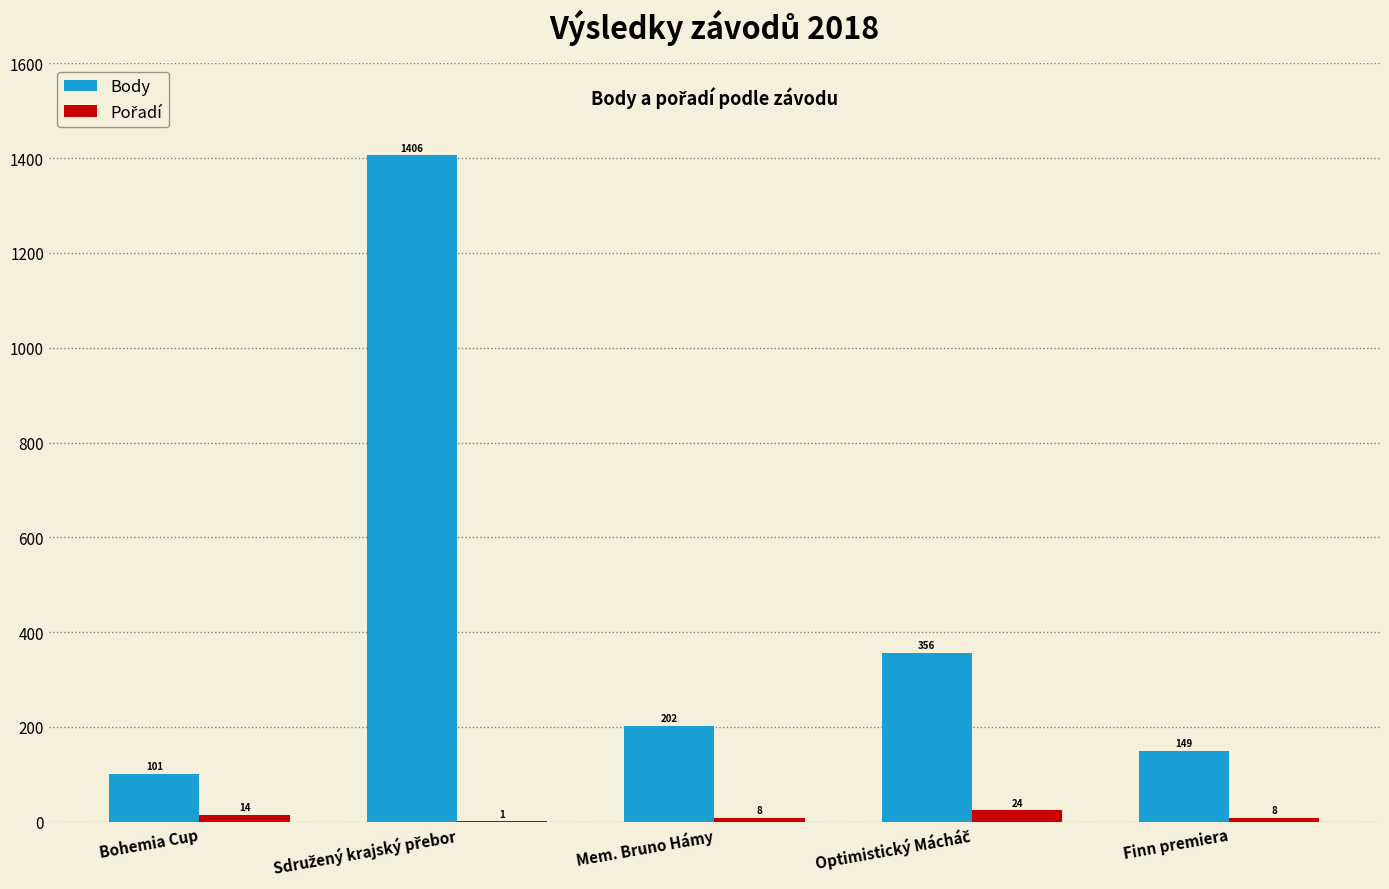

What is the sum of all Body values?

2214